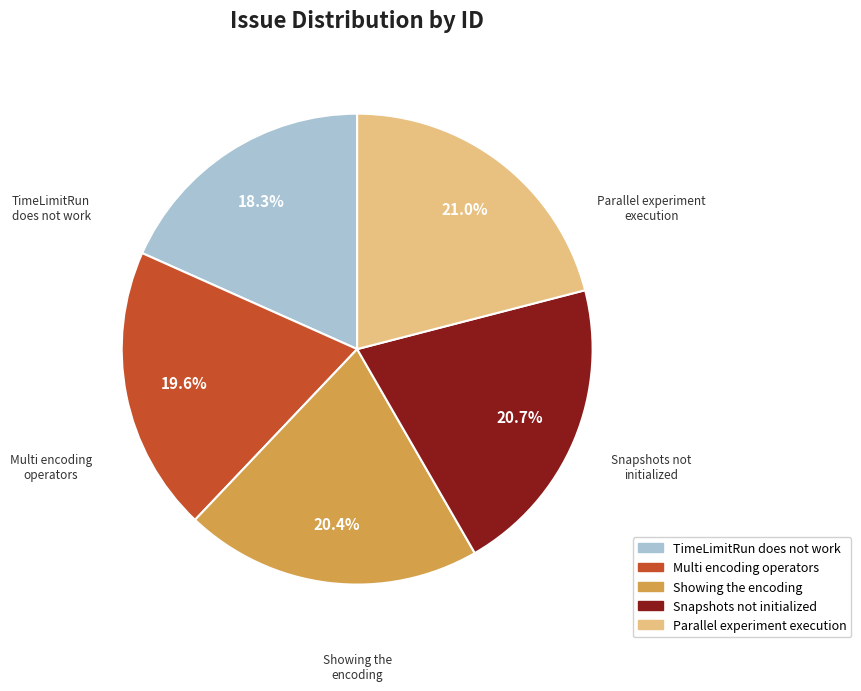

Which has a higher value, Parallel experiment execution or TimeLimitRun does not work?

Parallel experiment execution